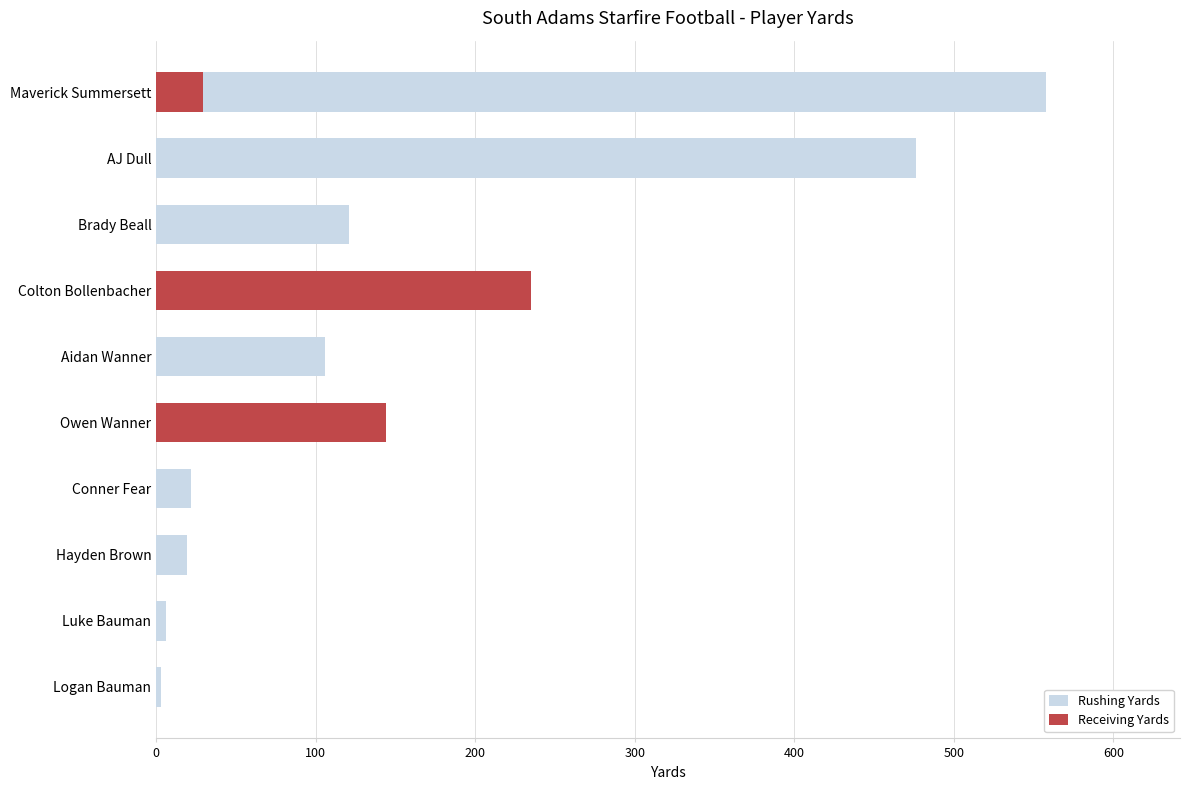

Between Hayden Brown and Colton Bollenbacher, which is larger?

Colton Bollenbacher